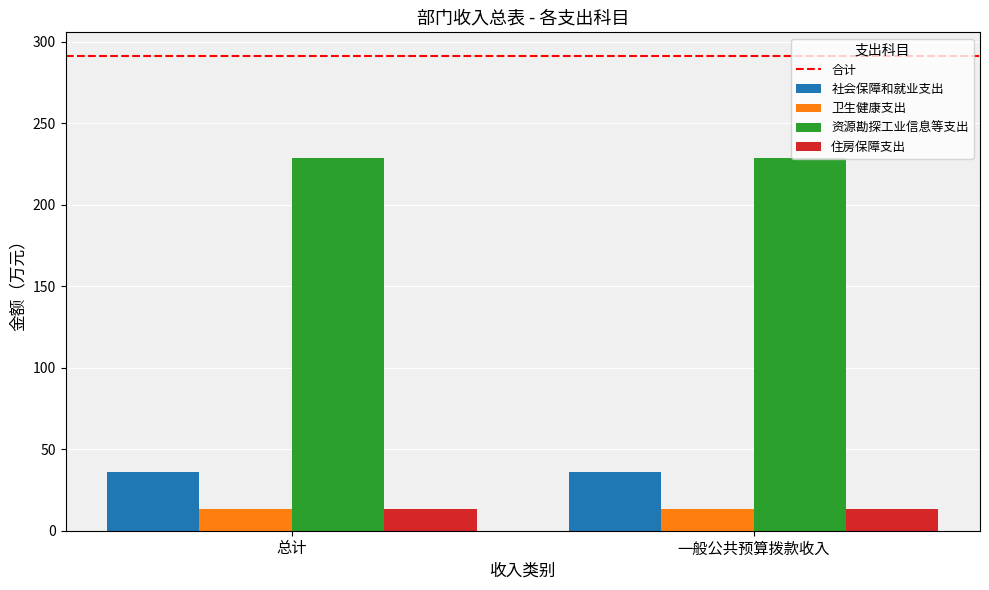

True or false: 社会保障和就业支出 has a value of 36.0 at 一般公共预算拨款收入.

True